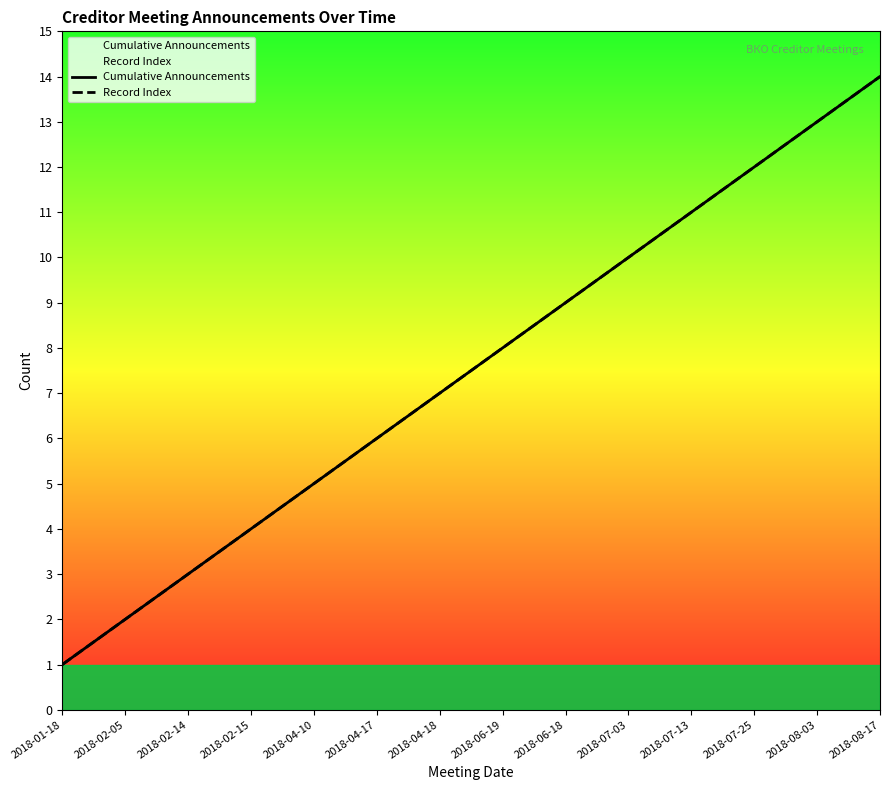

Does the chart have visible grid lines?

No